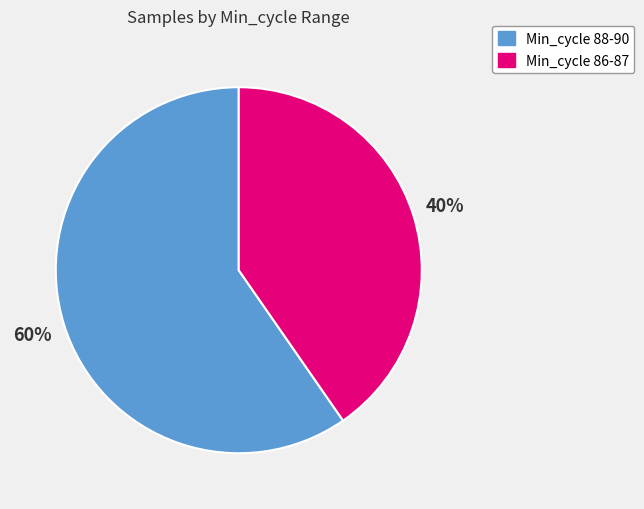

How many segments does this pie chart have?

2